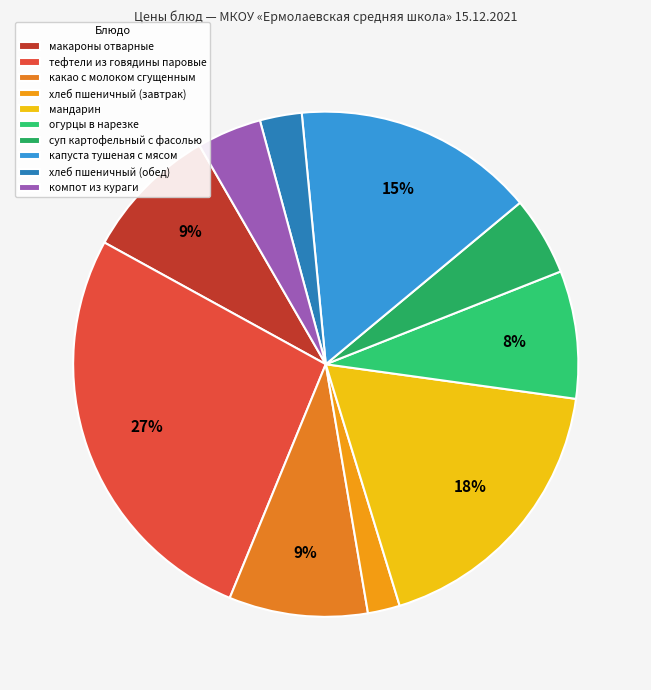

The огурцы в нарезке slice represents 8% of the pie. True or false?

True